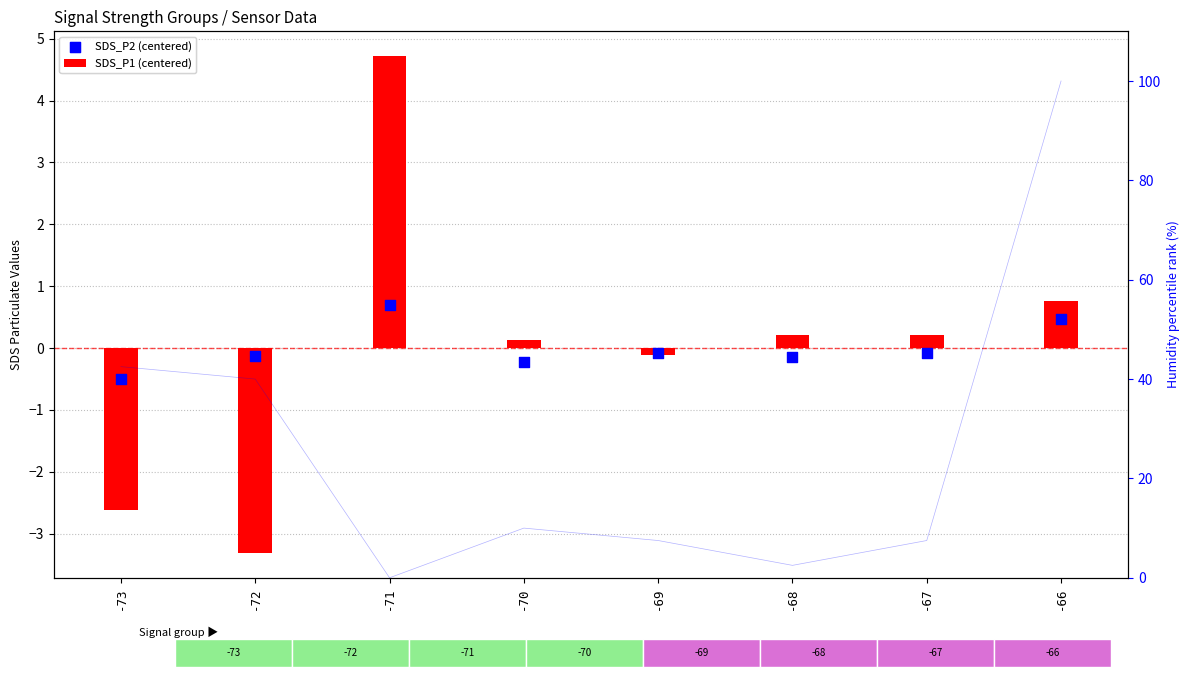

Which series reaches the maximum Y coordinate?

SDS_P1 (centered)